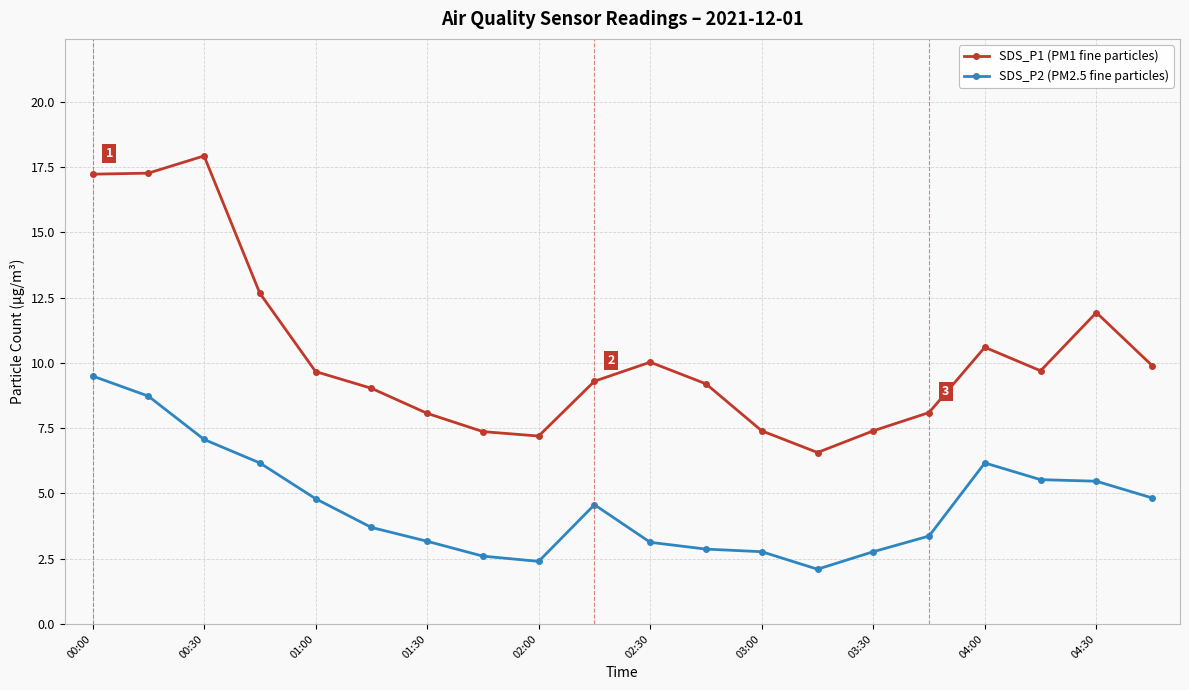

At how many categories does at least one series exceed 13?

3